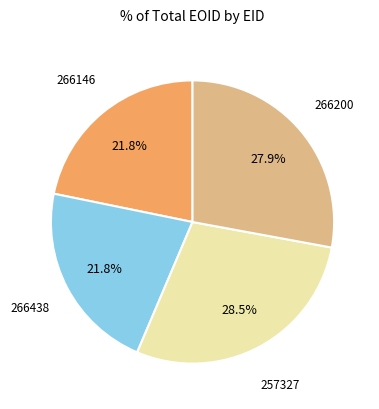

True or false: 257327 accounts for 19% of the total.

False